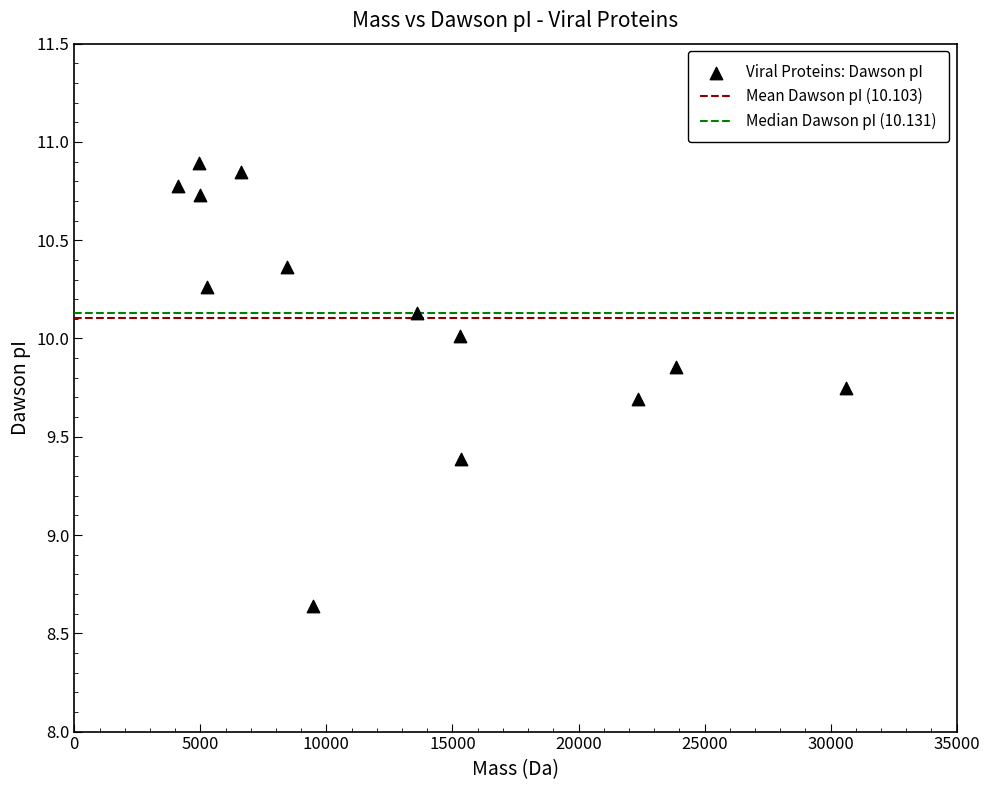

What is the range of X values (max minus min)?

26480.0